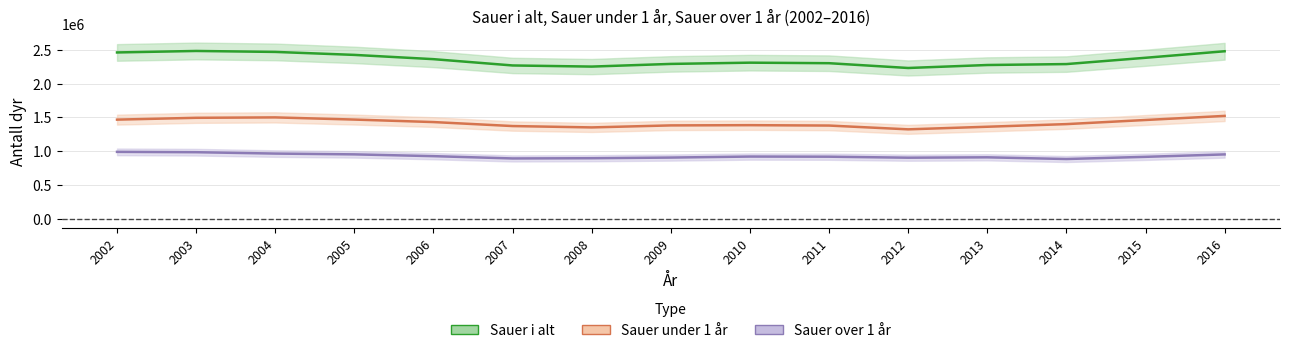

What is the sum of all Sauer over 1 år values?

13946411